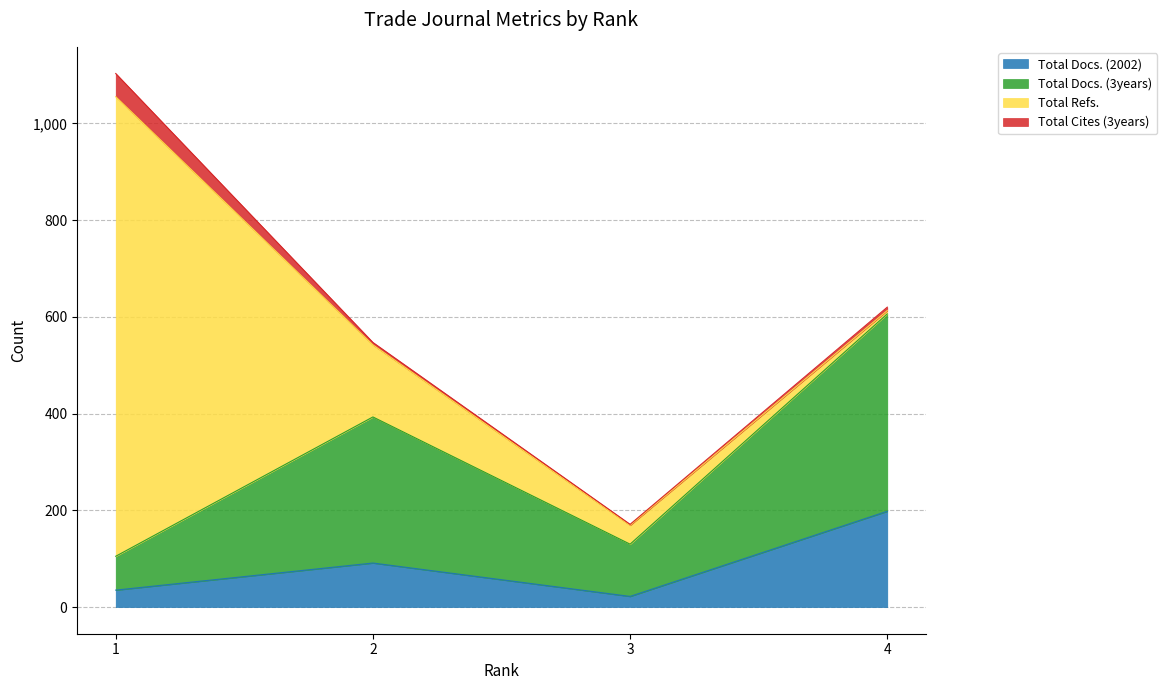

Where is the first local maximum for Total Docs. (2002)?

2